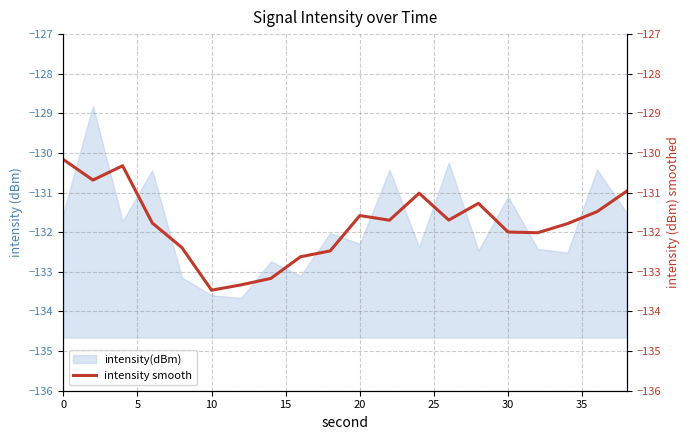

Reading right to left, transcribe all the data shown in this chart.

-131.0	-131.5	-131.8	-132.0	-132.0	-131.3	-131.7	-131.0	-131.7	-131.6	-132.5	-132.6	-133.2	-133.3	-133.5	-132.4	-131.8	-130.3	-130.7	-130.2